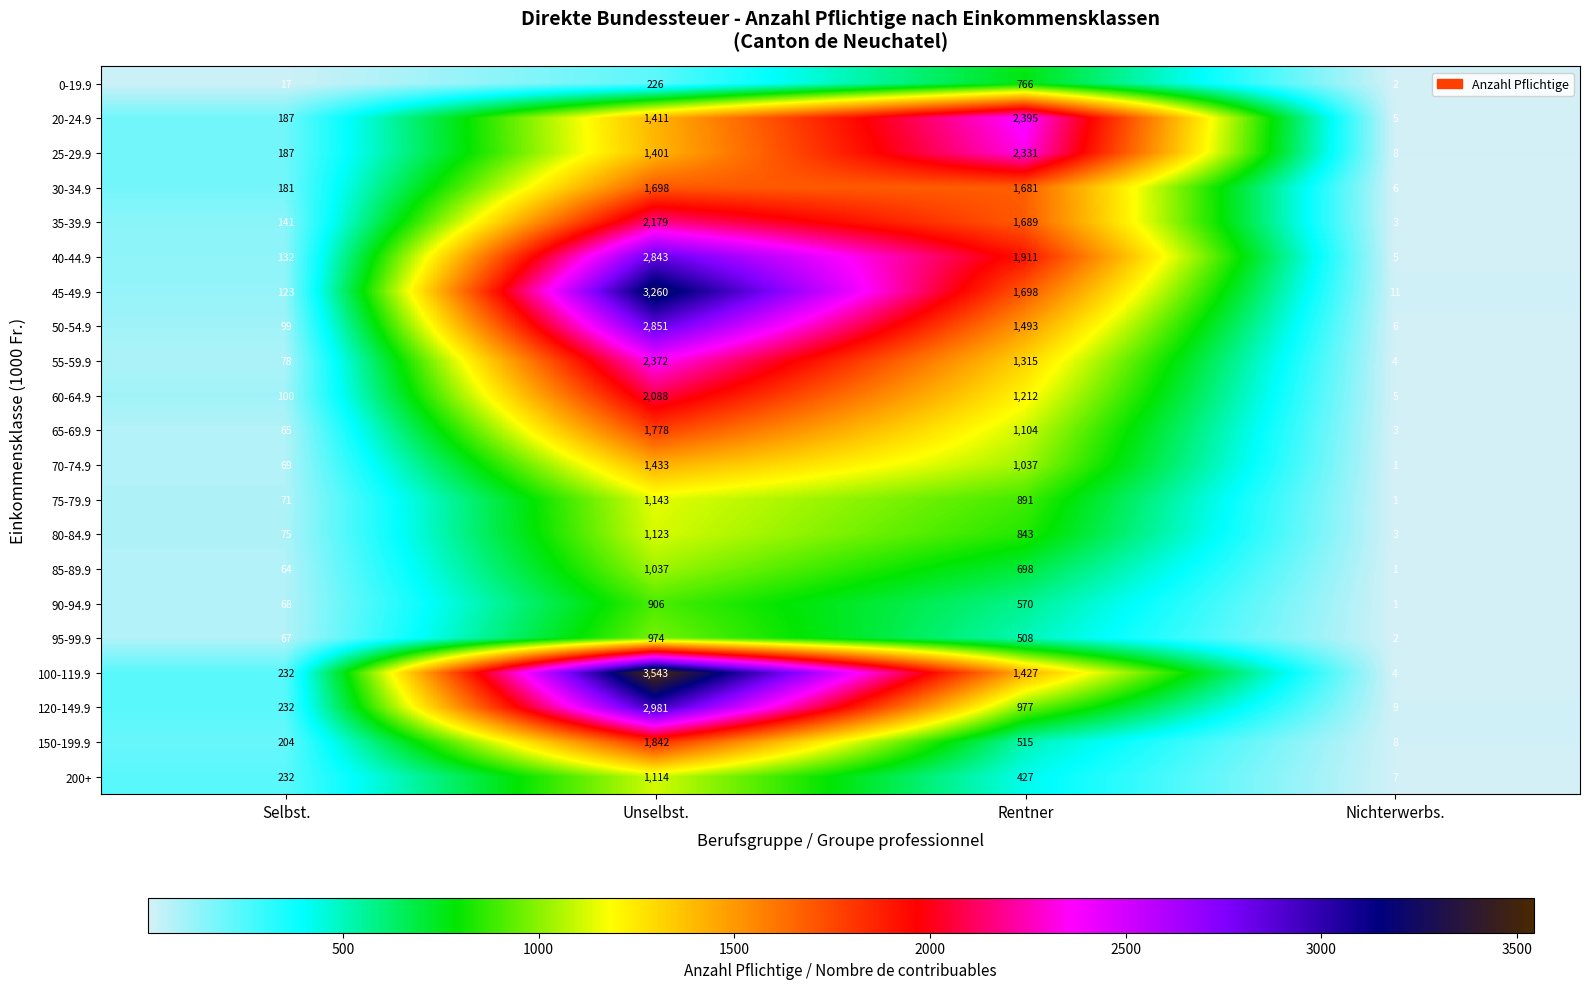

At which label does 70-74.9 first exceed 1037?

Unselbst.